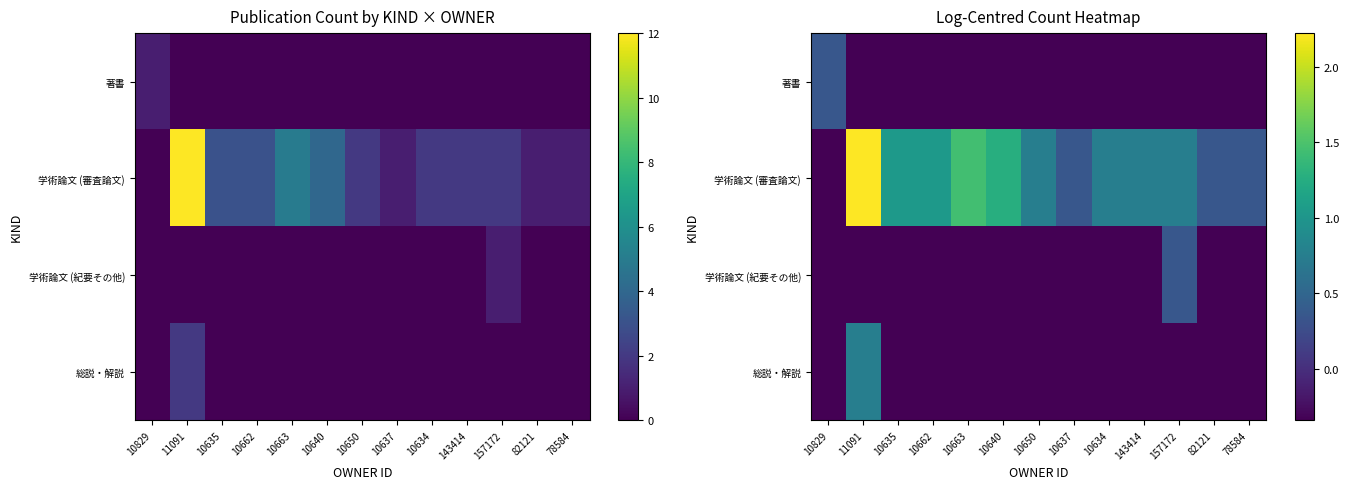

What is the minimum value for 学術論文 (審査論文)?

-0.3